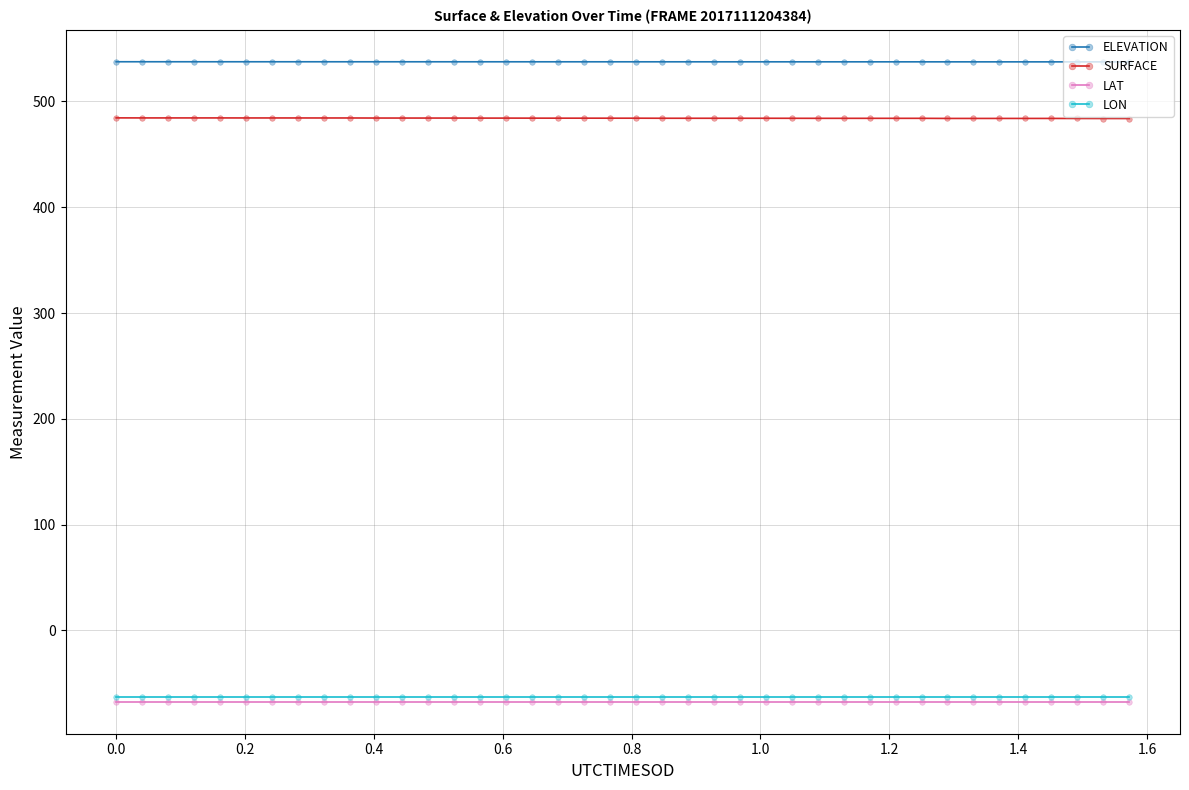

True or false: LON and SURFACE intersect in this chart.

False